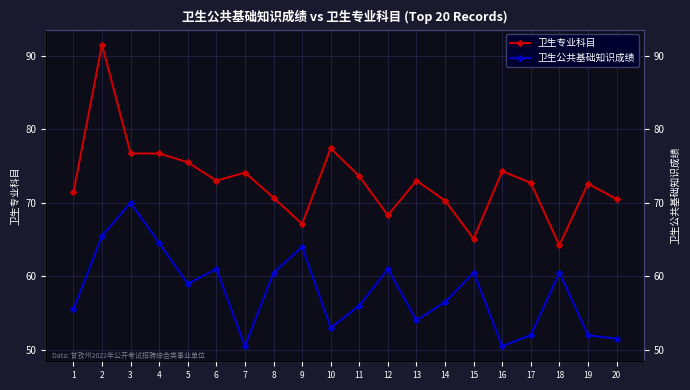

Which category has the lowest value across all series?

7